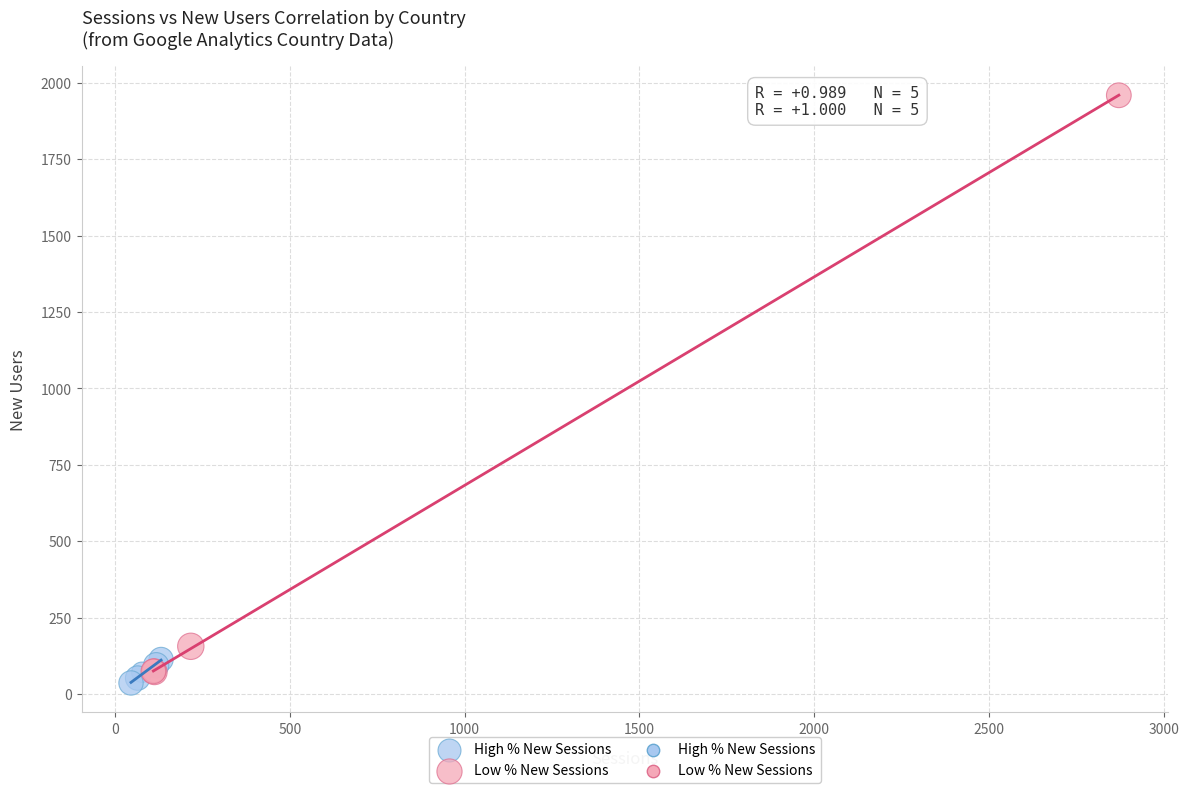

Which series contains the highest Y value?

Low % New Sessions